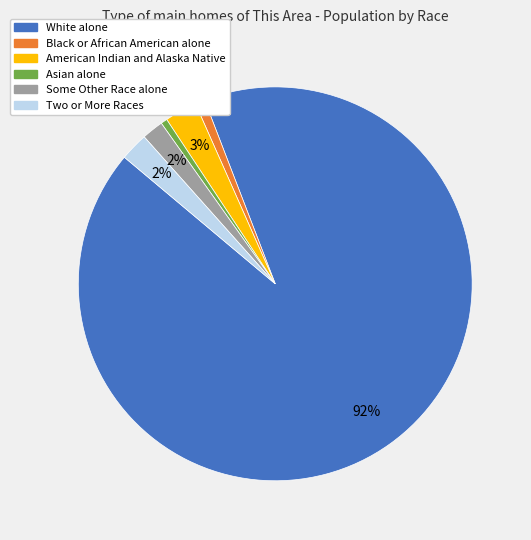

Is the sum of Two or More Races and Black or African American alone greater than half?

No